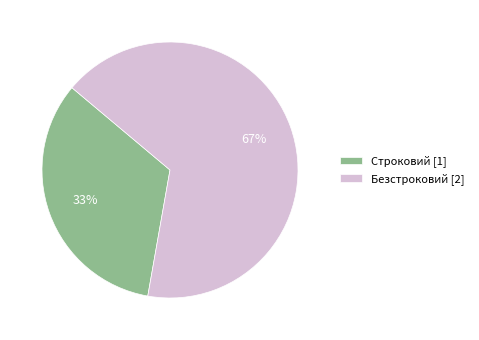

To the nearest percent, what is the average slice percentage?

50%